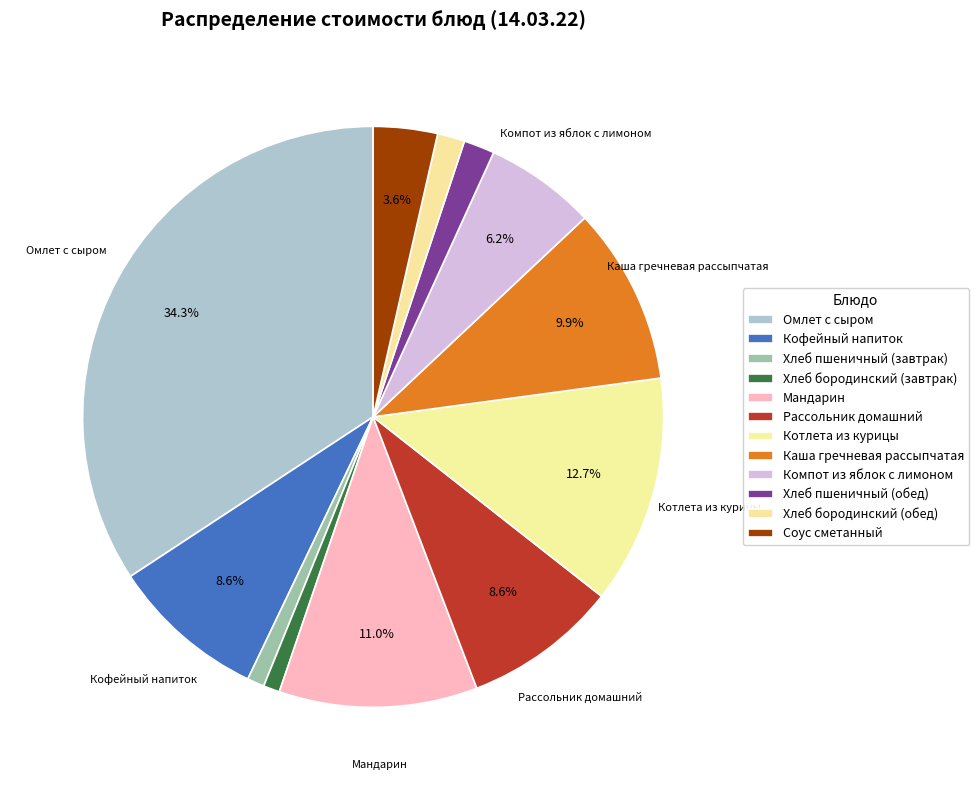

To the nearest percent, what portion does Каша гречневая рассыпчатая represent?

10%